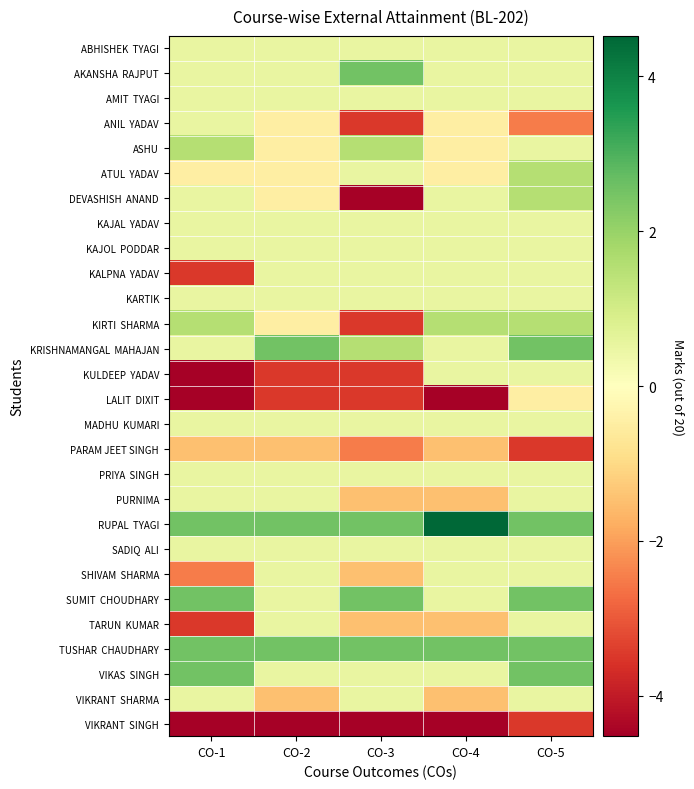

At which category is the sum across all series the highest?

CO-5